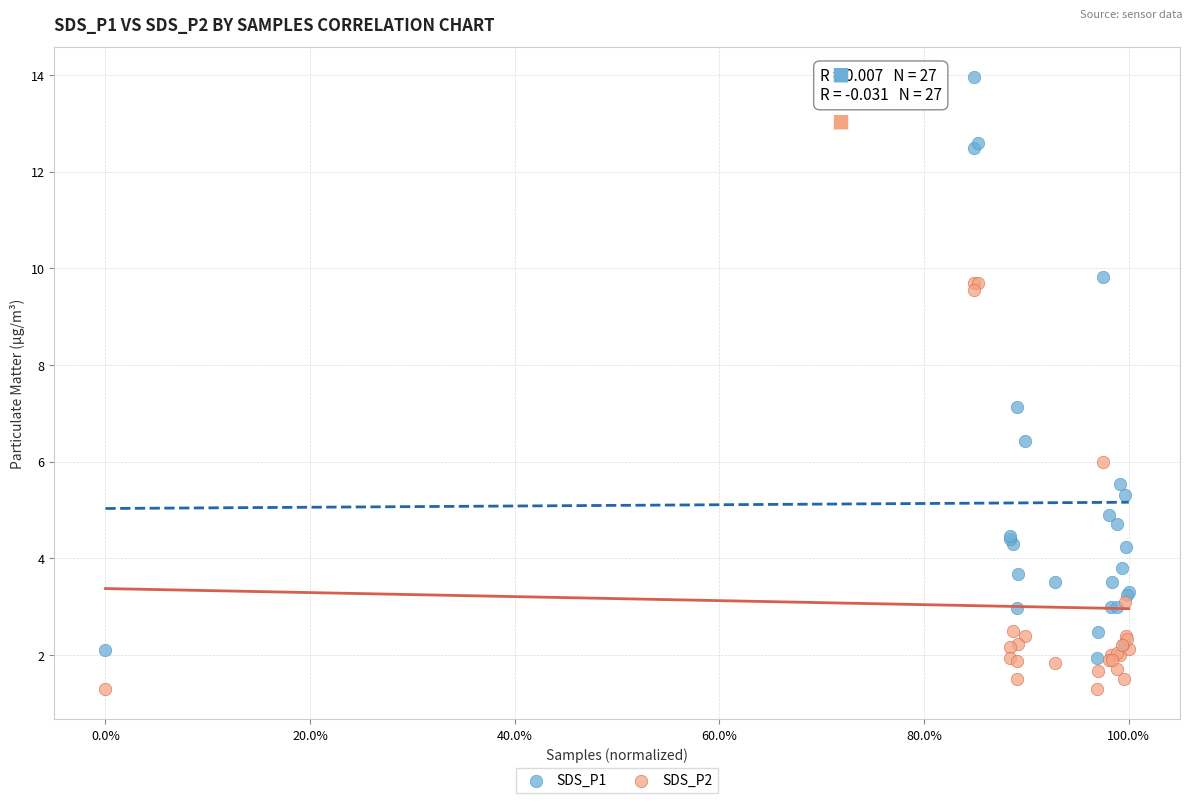

Which series reaches the minimum Y coordinate?

SDS_P2